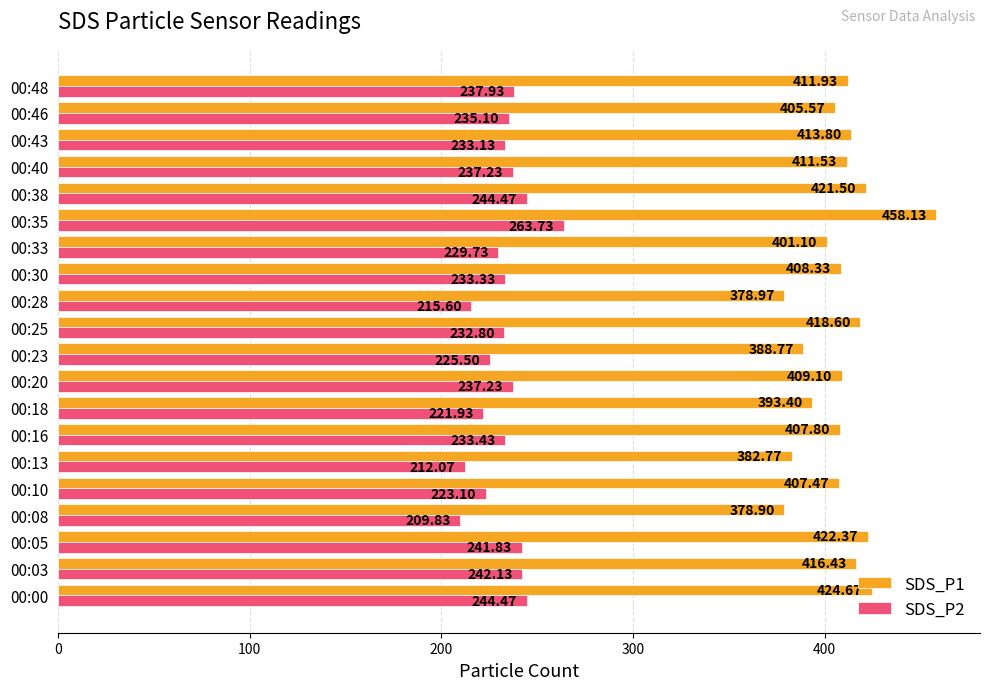

Where is SDS_P2 nearest to the value 236?

00:46